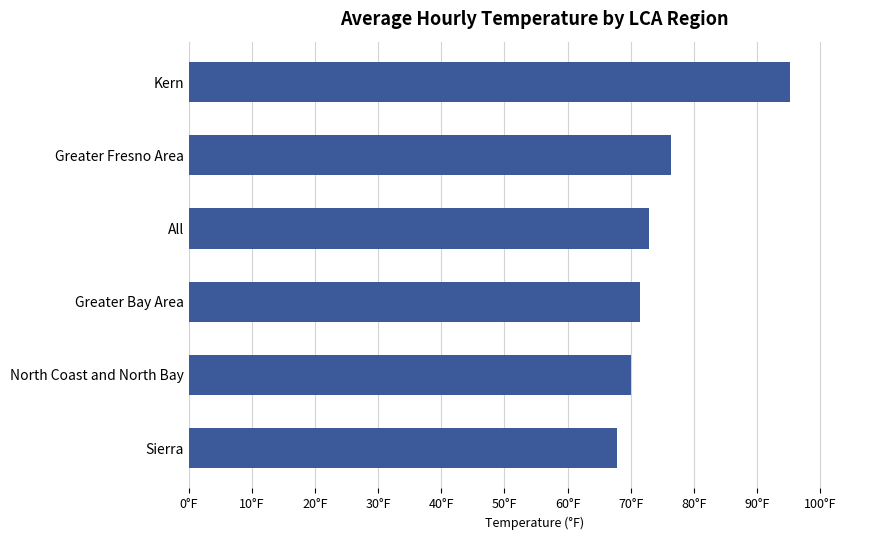

Are the bars horizontal?

Yes